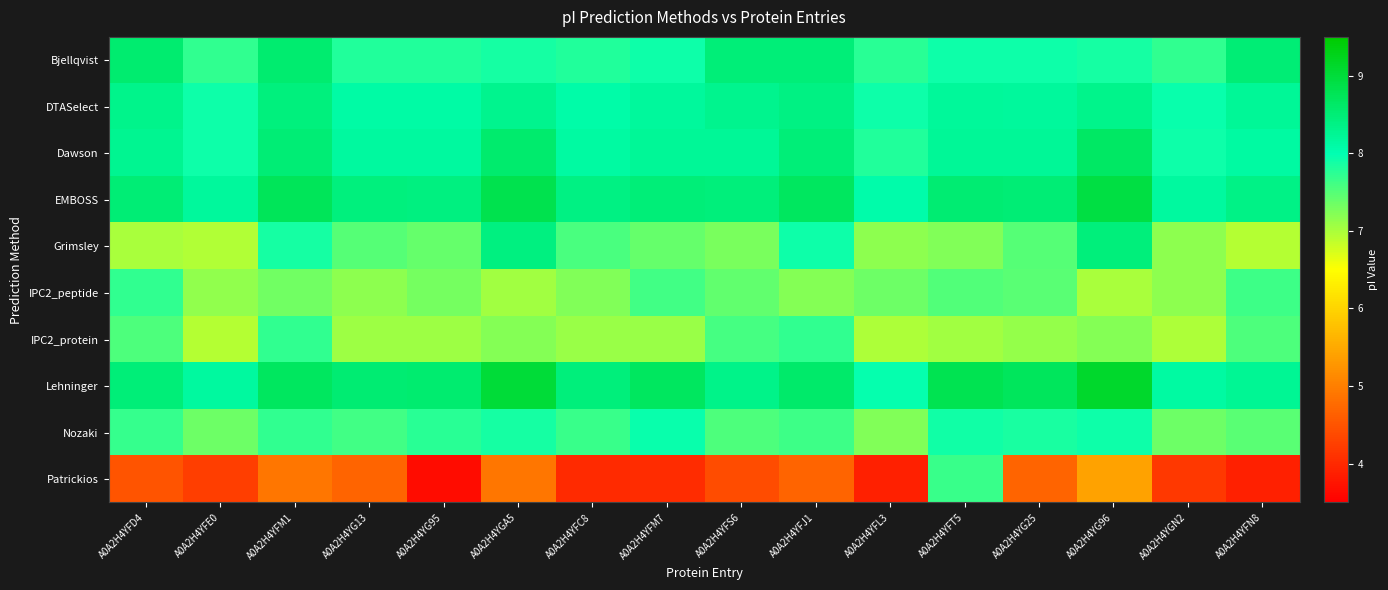

Reading left to right, what are all the values shown in this chart?

Bjellqvist: A0A2H4YFD4=8.6	A0A2H4YFE0=7.7	A0A2H4YFM1=8.6	A0A2H4YG13=7.8	A0A2H4YG95=7.8	A0A2H4YGA5=7.9	A0A2H4YFC8=7.8	A0A2H4YFM7=7.9	A0A2H4YFS6=8.5	A0A2H4YFJ1=8.5	A0A2H4YFL3=7.7	A0A2H4YFT5=7.9	A0A2H4YG25=7.9	A0A2H4YG96=7.9	A0A2H4YGN2=7.7	A0A2H4YFN8=8.5
DTASelect: A0A2H4YFD4=8.3	A0A2H4YFE0=7.9	A0A2H4YFM1=8.4	A0A2H4YG13=8.1	A0A2H4YG95=8.1	A0A2H4YGA5=8.3	A0A2H4YFC8=8.1	A0A2H4YFM7=8.2	A0A2H4YFS6=8.3	A0A2H4YFJ1=8.4	A0A2H4YFL3=7.9	A0A2H4YFT5=8.2	A0A2H4YG25=8.2	A0A2H4YG96=8.3	A0A2H4YGN2=7.9	A0A2H4YFN8=8.2
Dawson: A0A2H4YFD4=8.3	A0A2H4YFE0=7.9	A0A2H4YFM1=8.5	A0A2H4YG13=8.2	A0A2H4YG95=8.2	A0A2H4YGA5=8.6	A0A2H4YFC8=8.1	A0A2H4YFM7=8.2	A0A2H4YFS6=8.2	A0A2H4YFJ1=8.5	A0A2H4YFL3=7.8	A0A2H4YFT5=8.2	A0A2H4YG25=8.2	A0A2H4YG96=8.7	A0A2H4YGN2=7.9	A0A2H4YFN8=8.1
EMBOSS: A0A2H4YFD4=8.5	A0A2H4YFE0=8.2	A0A2H4YFM1=8.7	A0A2H4YG13=8.4	A0A2H4YG95=8.4	A0A2H4YGA5=8.8	A0A2H4YFC8=8.4	A0A2H4YFM7=8.5	A0A2H4YFS6=8.4	A0A2H4YFJ1=8.7	A0A2H4YFL3=8.1	A0A2H4YFT5=8.5	A0A2H4YG25=8.5	A0A2H4YG96=8.9	A0A2H4YGN2=8.2	A0A2H4YFN8=8.4
Grimsley: A0A2H4YFD4=7.0	A0A2H4YFE0=7.0	A0A2H4YFM1=7.9	A0A2H4YG13=7.5	A0A2H4YG95=7.4	A0A2H4YGA5=8.4	A0A2H4YFC8=7.6	A0A2H4YFM7=7.4	A0A2H4YFS6=7.3	A0A2H4YFJ1=7.9	A0A2H4YFL3=7.2	A0A2H4YFT5=7.2	A0A2H4YG25=7.5	A0A2H4YG96=8.4	A0A2H4YGN2=7.2	A0A2H4YFN8=6.9
IPC2_peptide: A0A2H4YFD4=7.7	A0A2H4YFE0=7.1	A0A2H4YFM1=7.3	A0A2H4YG13=7.2	A0A2H4YG95=7.3	A0A2H4YGA5=7.1	A0A2H4YFC8=7.2	A0A2H4YFM7=7.6	A0A2H4YFS6=7.4	A0A2H4YFJ1=7.2	A0A2H4YFL3=7.4	A0A2H4YFT5=7.5	A0A2H4YG25=7.5	A0A2H4YG96=7.0	A0A2H4YGN2=7.2	A0A2H4YFN8=7.6
IPC2_protein: A0A2H4YFD4=7.5	A0A2H4YFE0=6.9	A0A2H4YFM1=7.7	A0A2H4YG13=7.1	A0A2H4YG95=7.1	A0A2H4YGA5=7.2	A0A2H4YFC8=7.1	A0A2H4YFM7=7.1	A0A2H4YFS6=7.6	A0A2H4YFJ1=7.7	A0A2H4YFL3=7.0	A0A2H4YFT5=7.1	A0A2H4YG25=7.1	A0A2H4YG96=7.2	A0A2H4YGN2=7.0	A0A2H4YFN8=7.5
Lehninger: A0A2H4YFD4=8.5	A0A2H4YFE0=8.1	A0A2H4YFM1=8.7	A0A2H4YG13=8.5	A0A2H4YG95=8.6	A0A2H4YGA5=9.0	A0A2H4YFC8=8.4	A0A2H4YFM7=8.7	A0A2H4YFS6=8.3	A0A2H4YFJ1=8.6	A0A2H4YFL3=8.0	A0A2H4YFT5=8.8	A0A2H4YG25=8.7	A0A2H4YG96=9.1	A0A2H4YGN2=8.1	A0A2H4YFN8=8.2
Nozaki: A0A2H4YFD4=7.7	A0A2H4YFE0=7.4	A0A2H4YFM1=7.7	A0A2H4YG13=7.6	A0A2H4YG95=7.8	A0A2H4YGA5=7.9	A0A2H4YFC8=7.7	A0A2H4YFM7=8.0	A0A2H4YFS6=7.5	A0A2H4YFJ1=7.6	A0A2H4YFL3=7.2	A0A2H4YFT5=7.9	A0A2H4YG25=7.8	A0A2H4YG96=7.9	A0A2H4YGN2=7.4	A0A2H4YFN8=7.5
Patrickios: A0A2H4YFD4=4.5	A0A2H4YFE0=4.2	A0A2H4YFM1=4.9	A0A2H4YG13=4.7	A0A2H4YG95=3.7	A0A2H4YGA5=4.9	A0A2H4YFC8=4.0	A0A2H4YFM7=4.0	A0A2H4YFS6=4.4	A0A2H4YFJ1=4.7	A0A2H4YFL3=3.9	A0A2H4YFT5=7.7	A0A2H4YG25=4.7	A0A2H4YG96=5.4	A0A2H4YGN2=4.2	A0A2H4YFN8=3.9